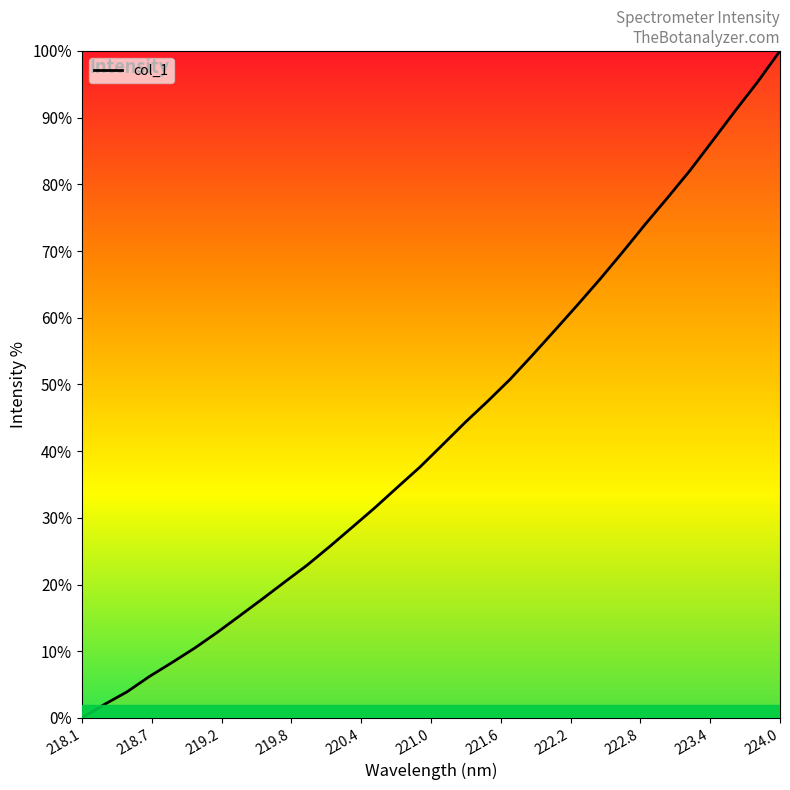

Does the chart have visible grid lines?

No